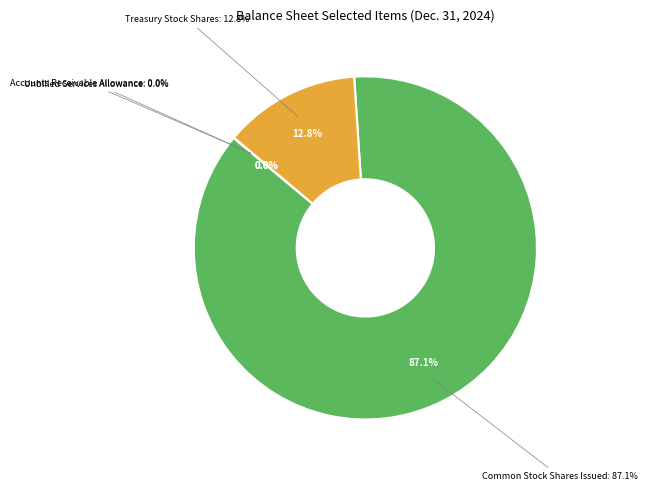

Which category has the smallest portion of the pie?

Unbilled Services Allowance